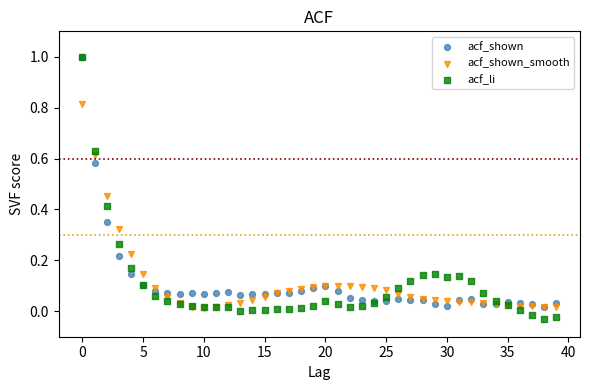

Which series contains the lowest Y value?

acf_li